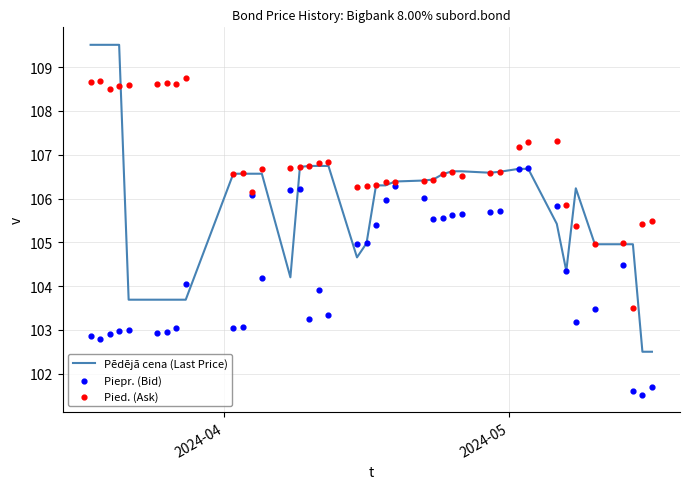

What are all the series names shown in the legend?

Pēdējā cena (Last Price), Piepr. (Bid), Pied. (Ask)